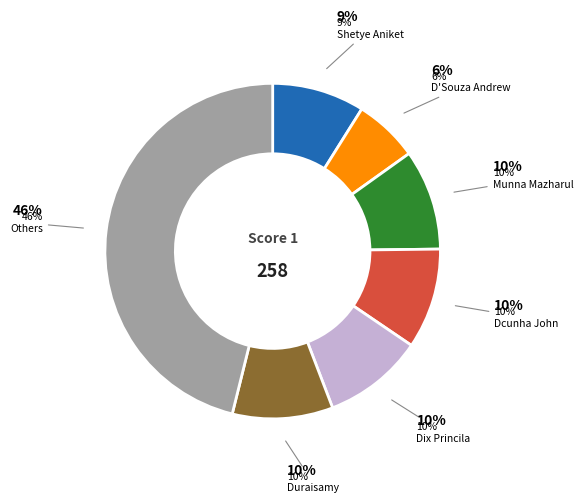

Is it true that Board 9 (Kumar Ish) is 15% of the pie?

False